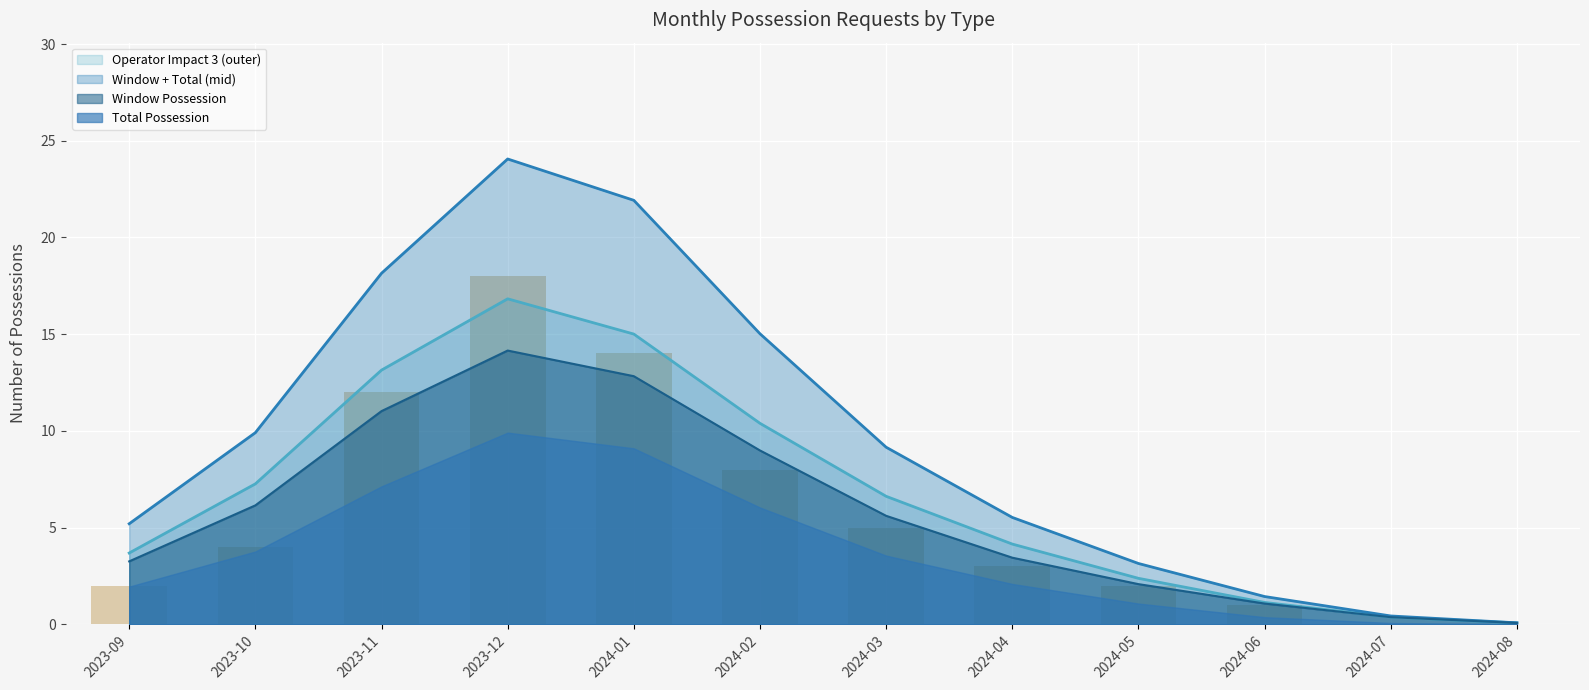

Reading right to left, transcribe all the data shown in this chart.

2024-08=0	2024-07=0	2024-06=1	2024-05=2	2024-04=3	2024-03=5	2024-02=8	2024-01=14	2023-12=18	2023-11=12	2023-10=4	2023-09=2